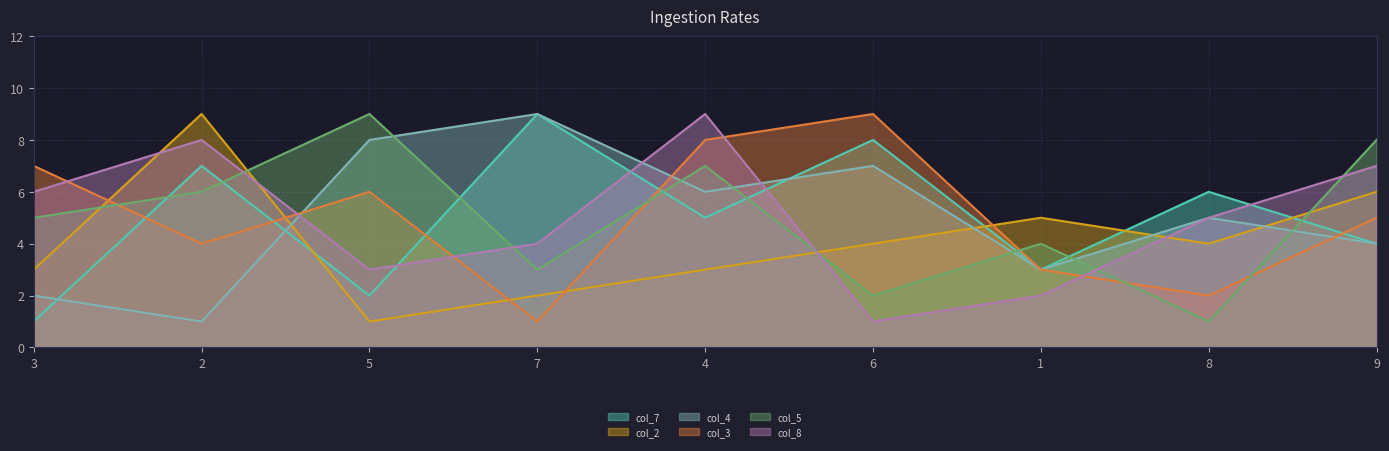

What is the average value of the col_3 series?

5